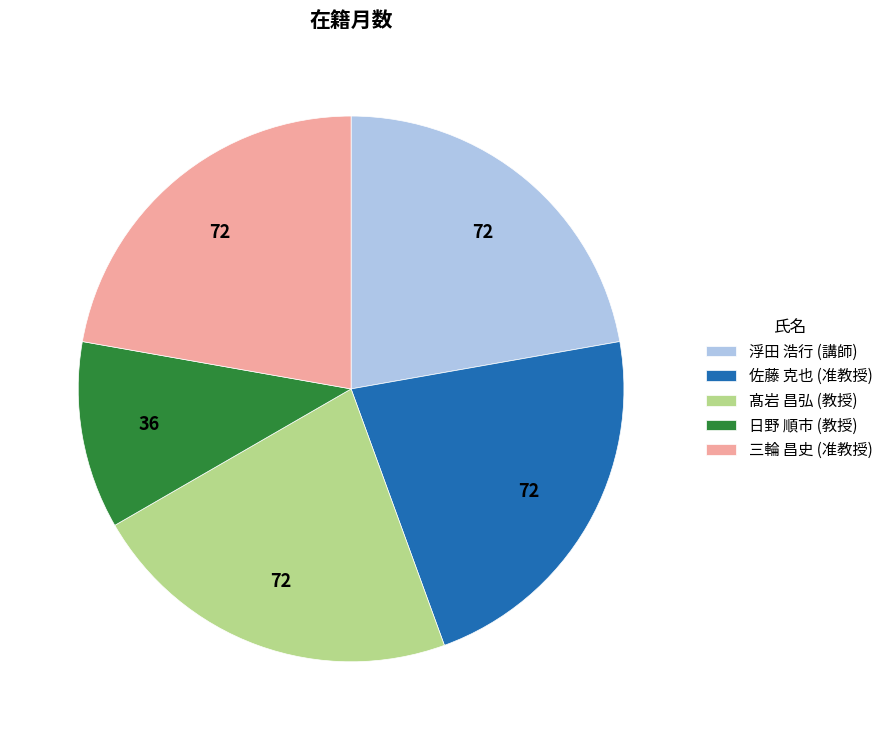

How many segments does this pie chart have?

5